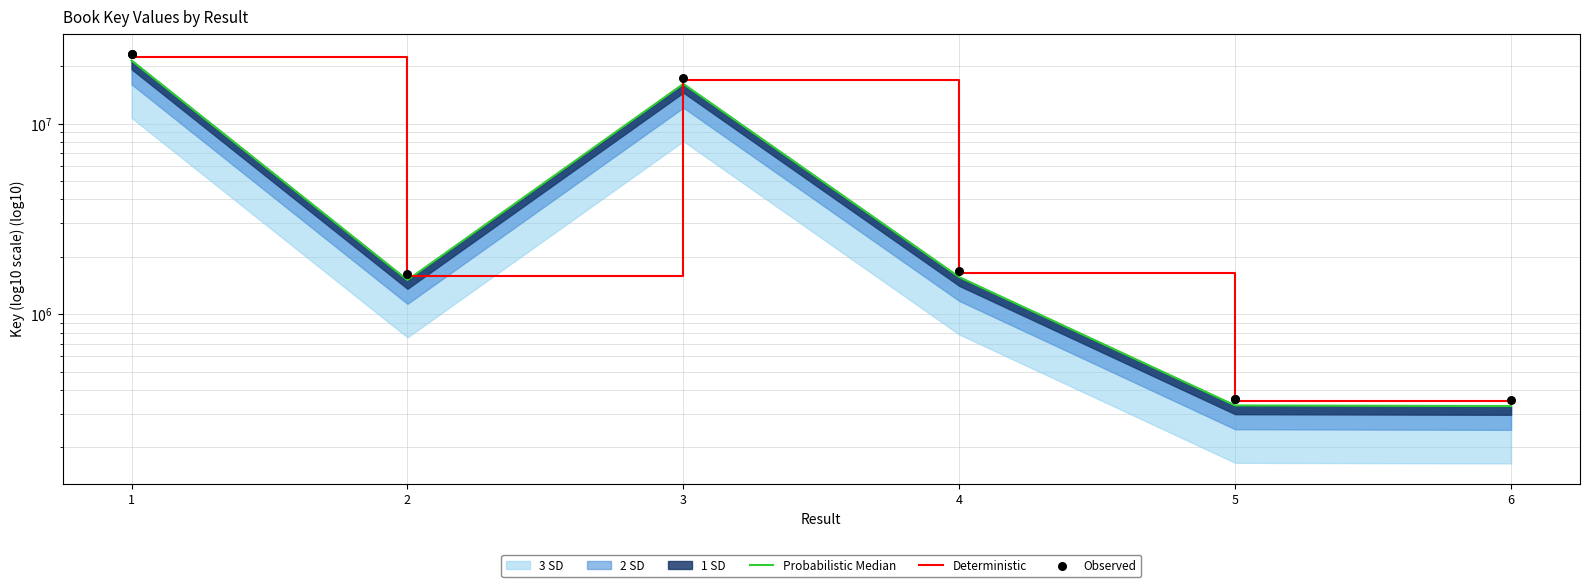

Which series contains the highest Y value?

Observed